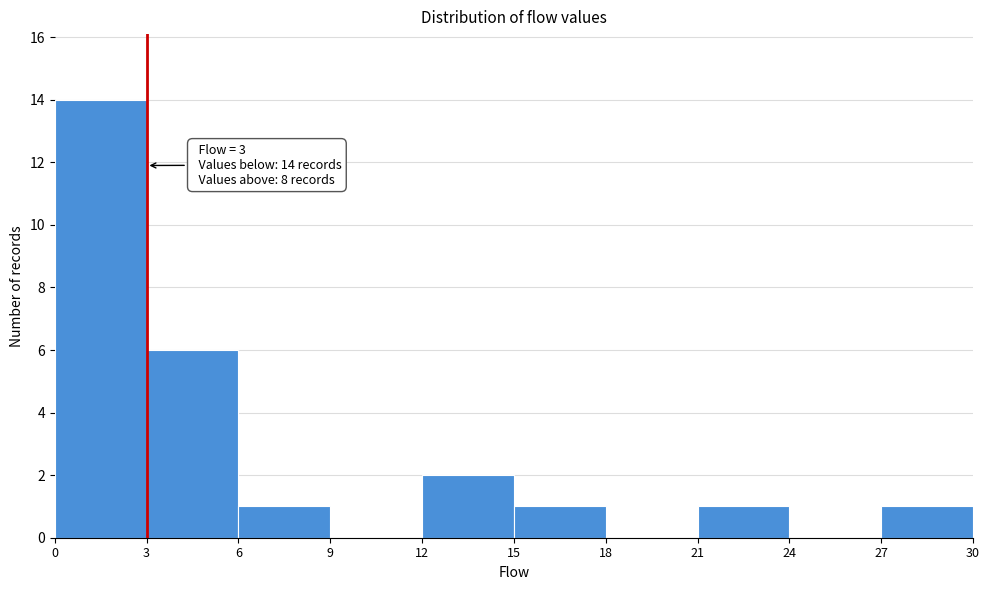

Over which range of the x-axis is the bar tallest?

0 to 3